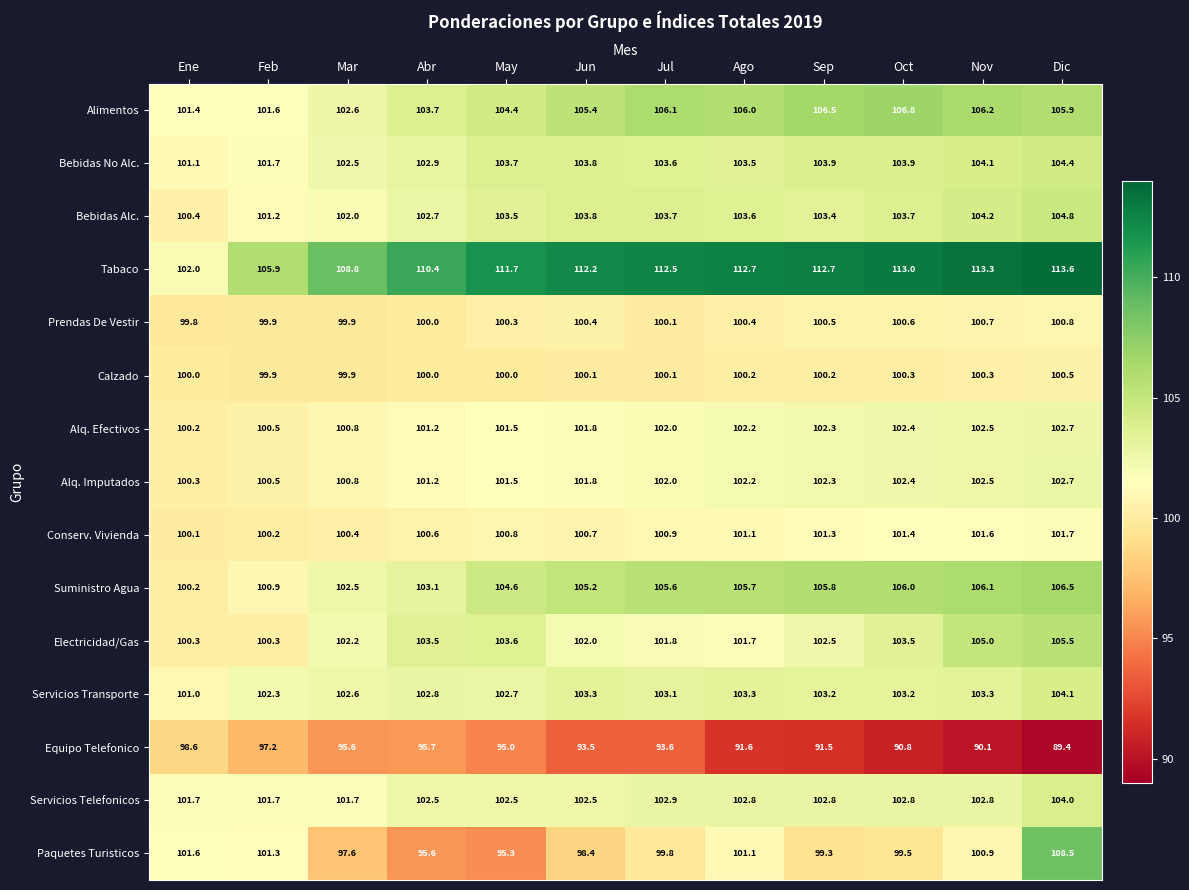

What is the approximate value of Tabaco at Dic?

113.6